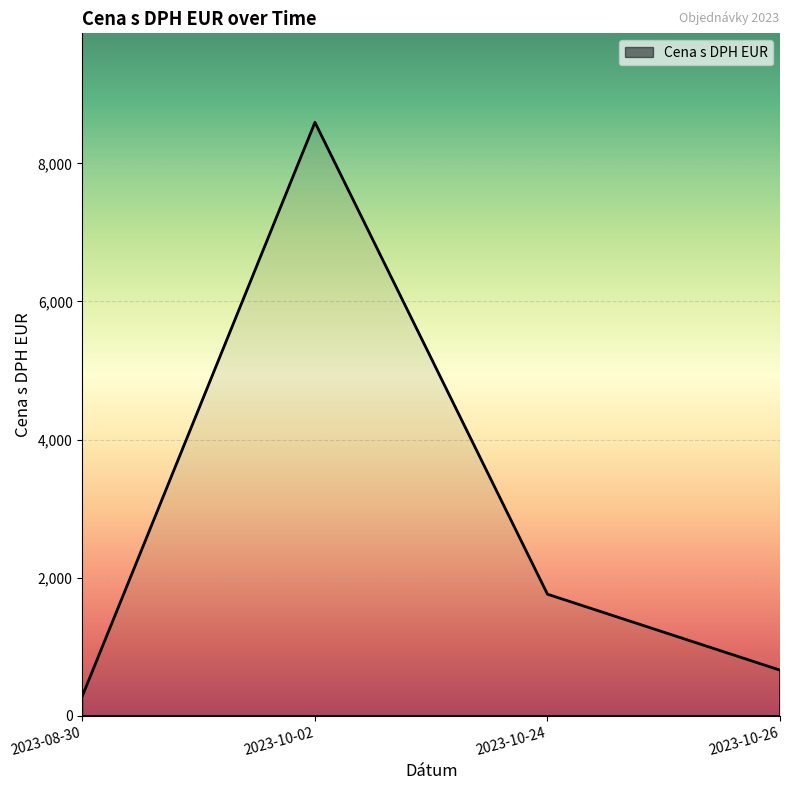

At which label is the value closest to 4441?

2023-10-24